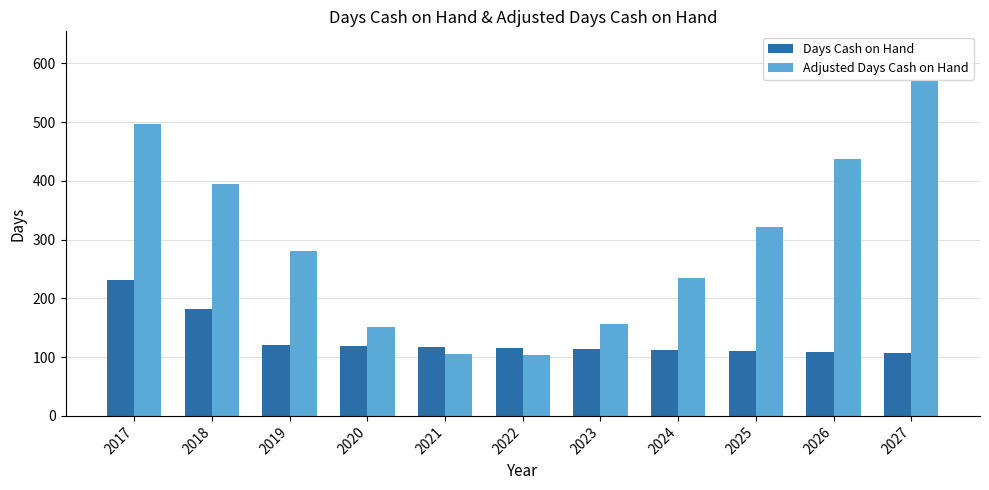

How many series are shown in this chart?

2